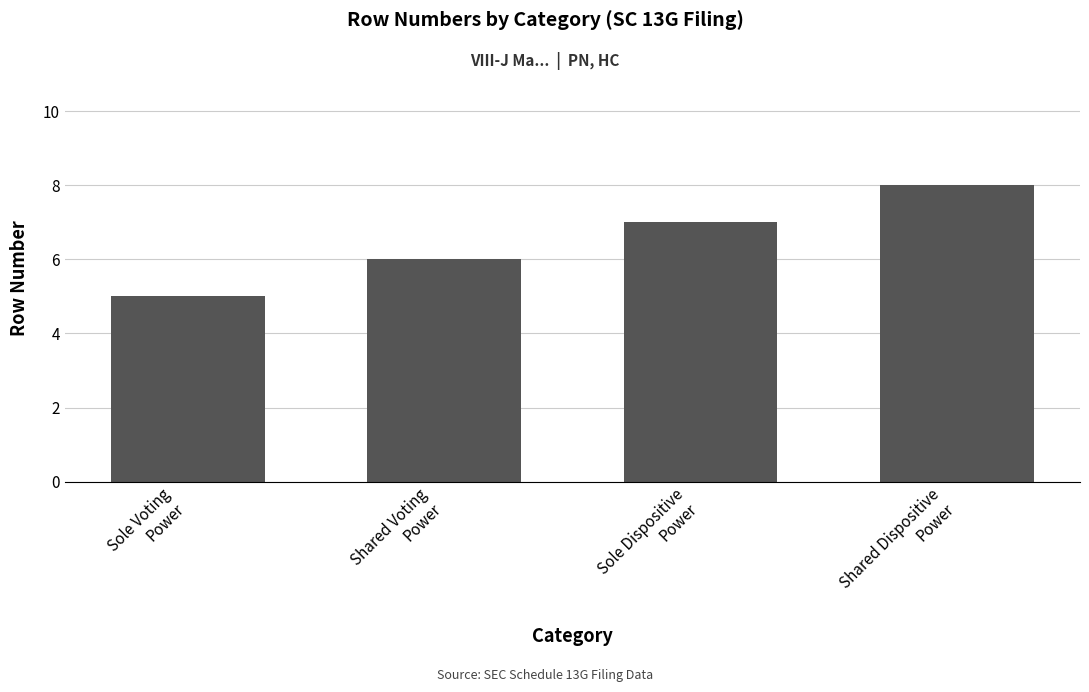

What is the ratio of the value at Sole Dispositive
Power to the value at Sole Voting
Power?

1.4